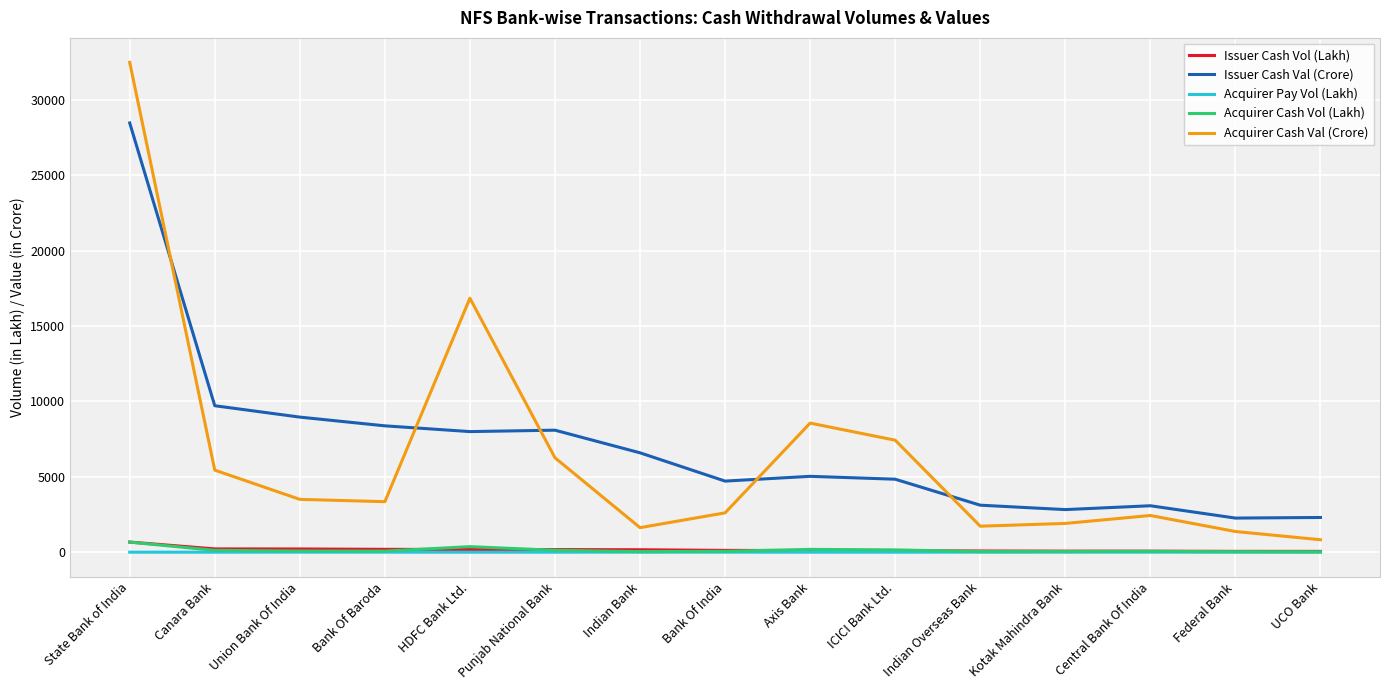

Does the chart display data point markers on the line(s)?

No